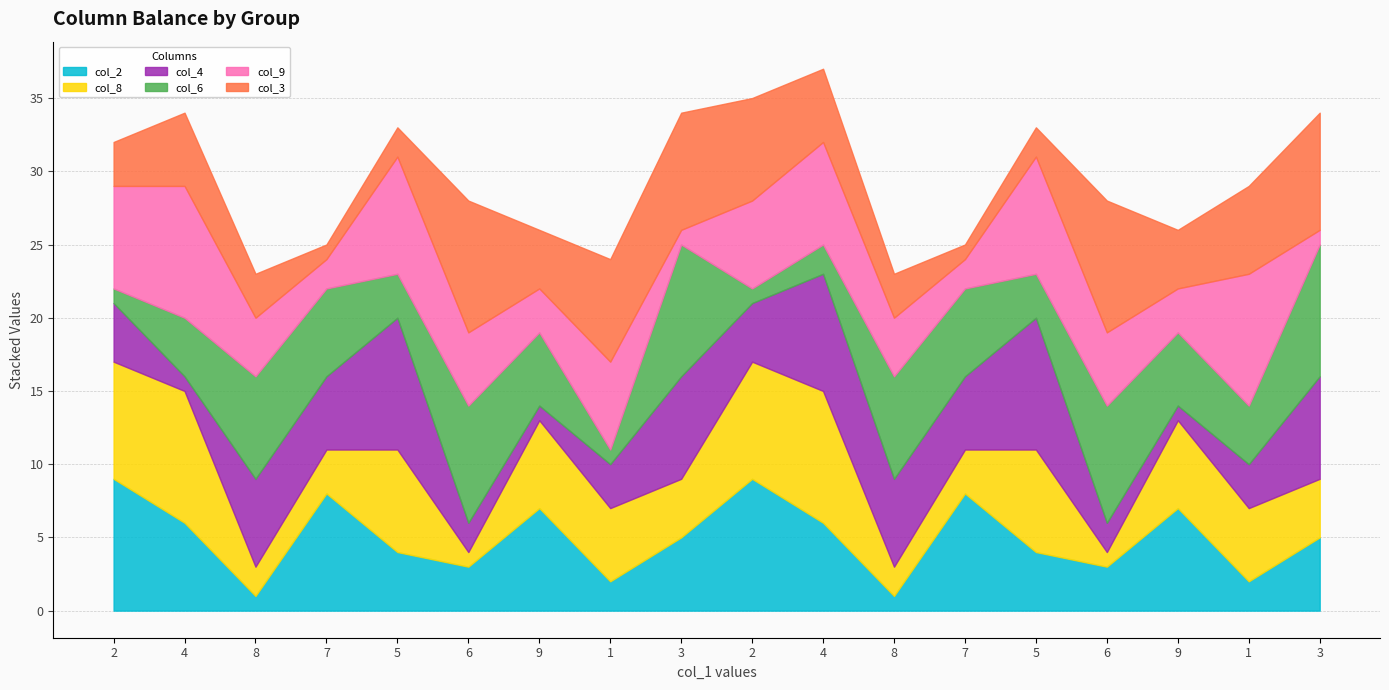

The col_2 series shows 14 at 7. True or false?

False